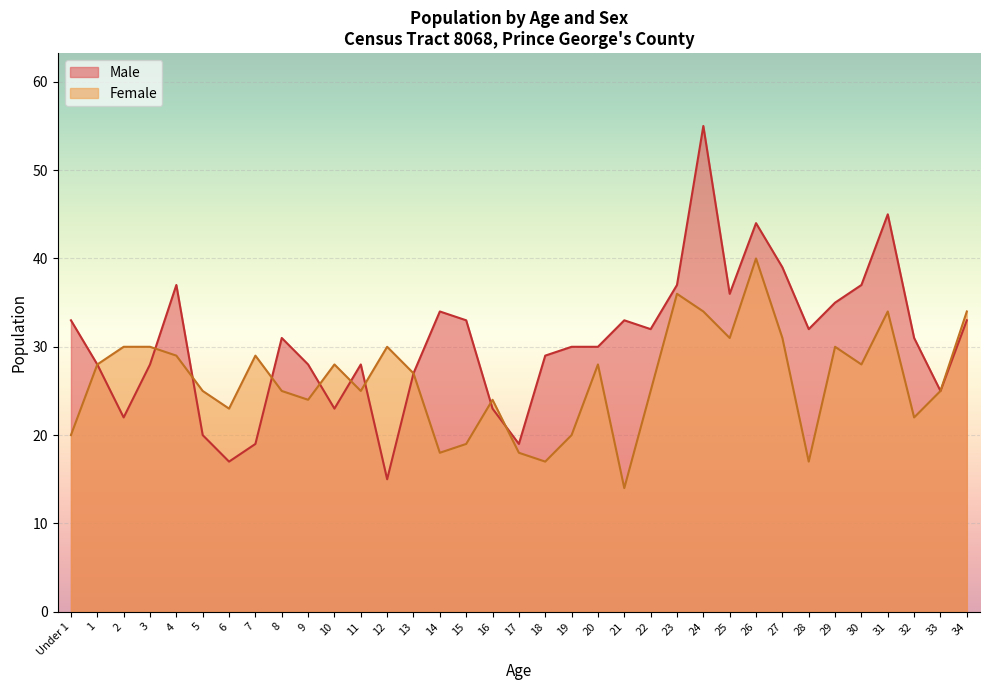

List the series in order of their overall mean, lowest first.

Female, Male